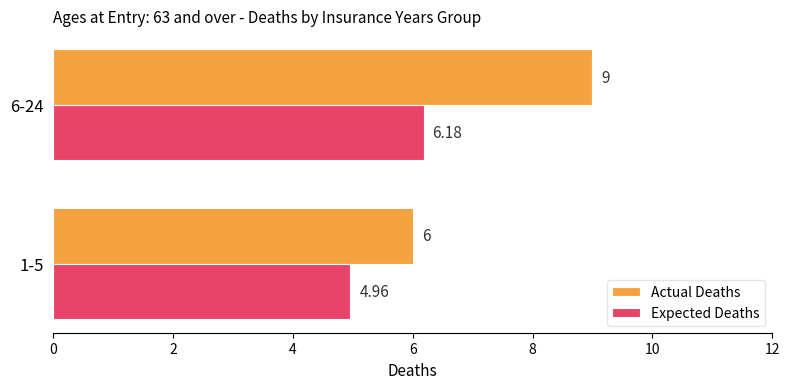

What is the difference between the maximum and minimum values in the Actual Deaths series?

3.0